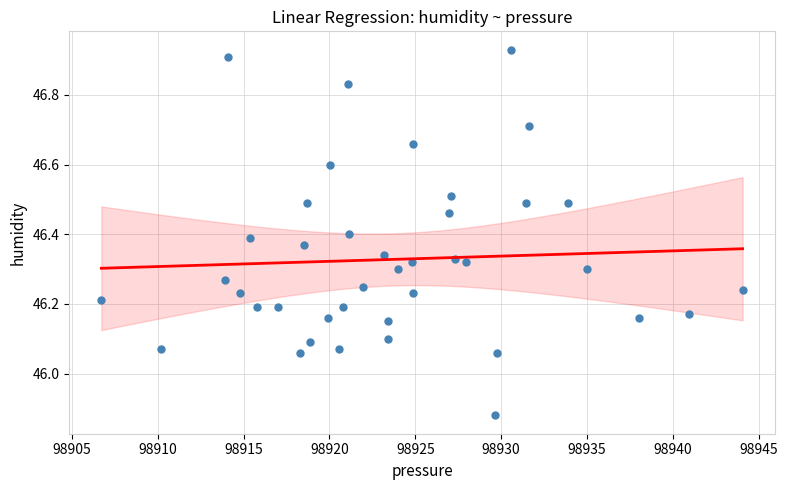

What is the range of X values (max minus min)?

37.3